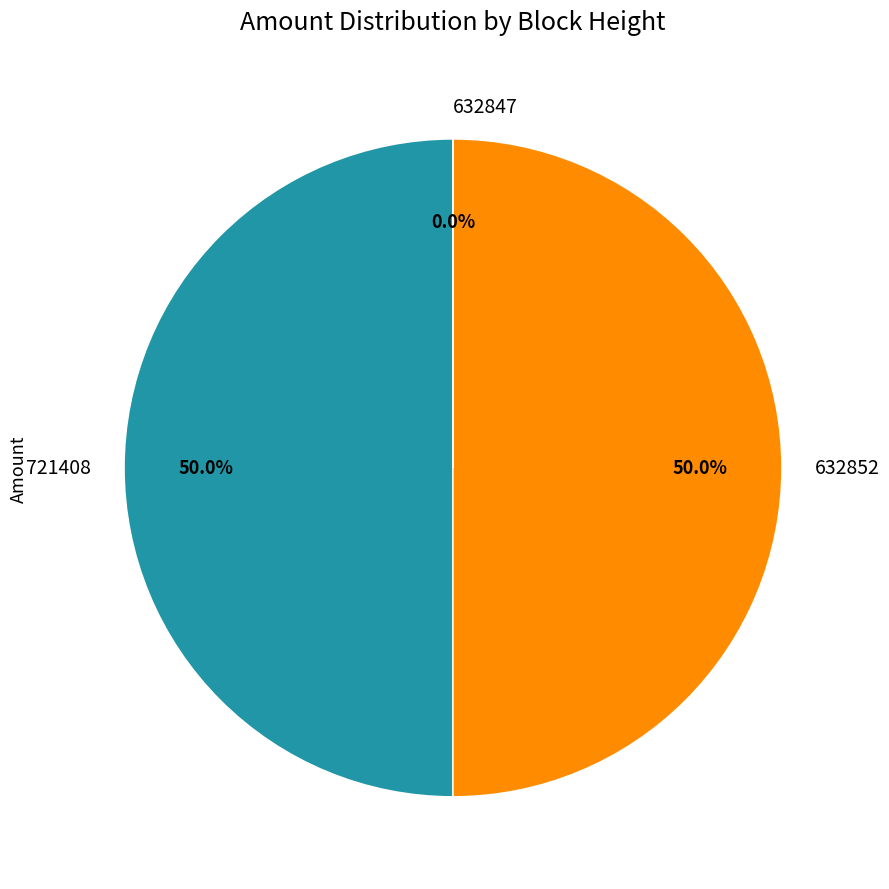

What percentage is NOT represented by 721408?

50.0%